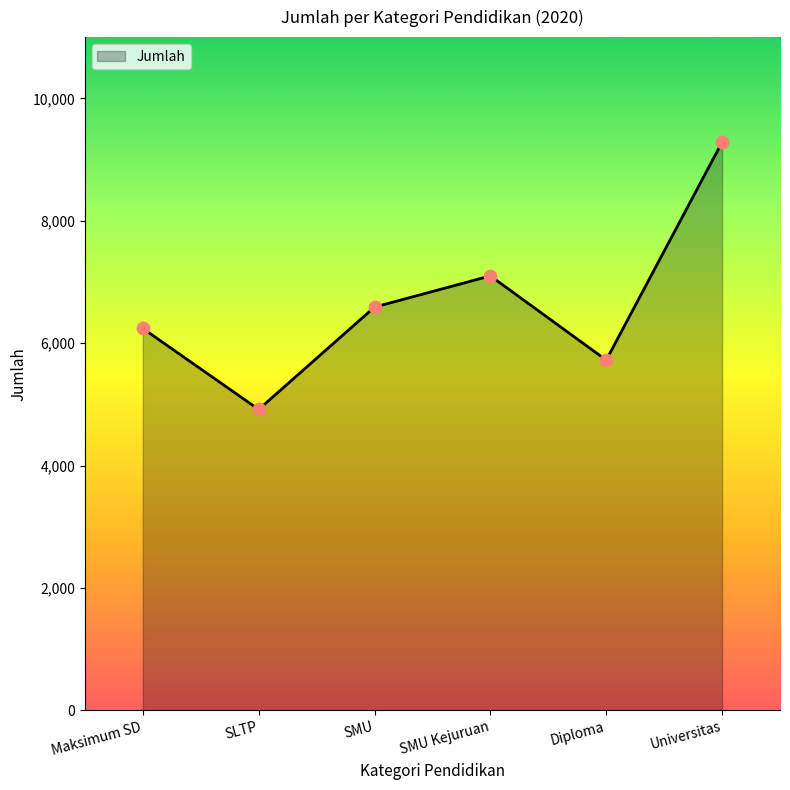

What is the change in value from SMU Kejuruan to Diploma?

-1376